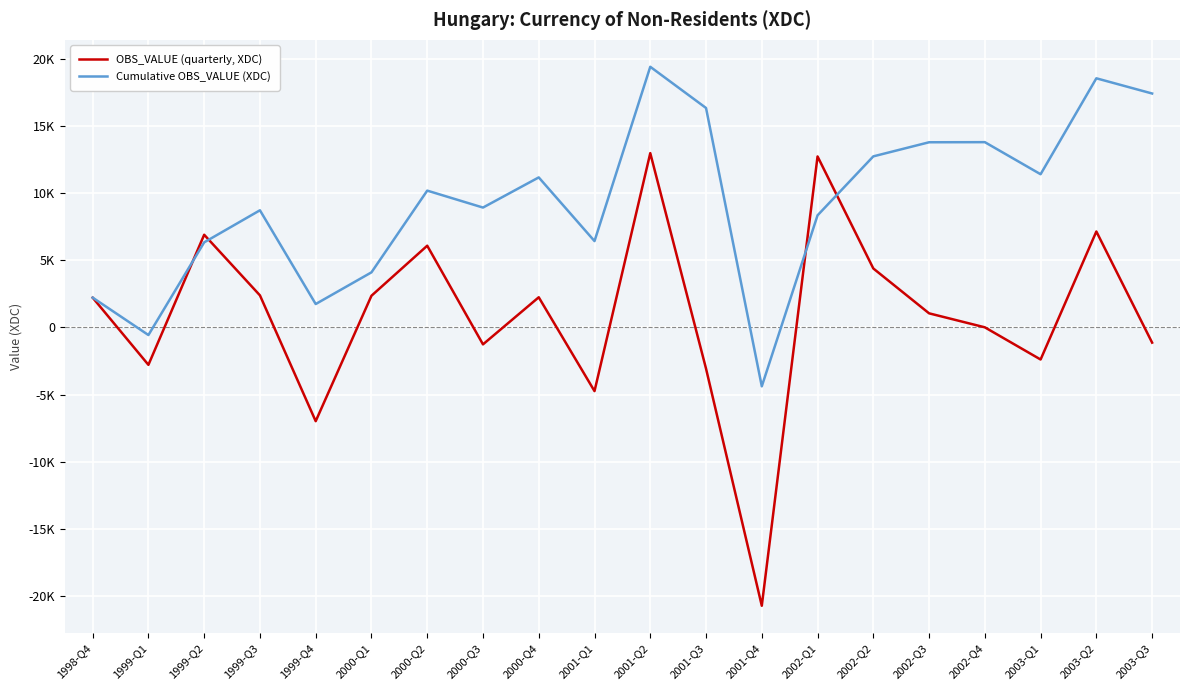

Where does the Cumulative OBS_VALUE (XDC) series first go above 10185?

2000-Q4